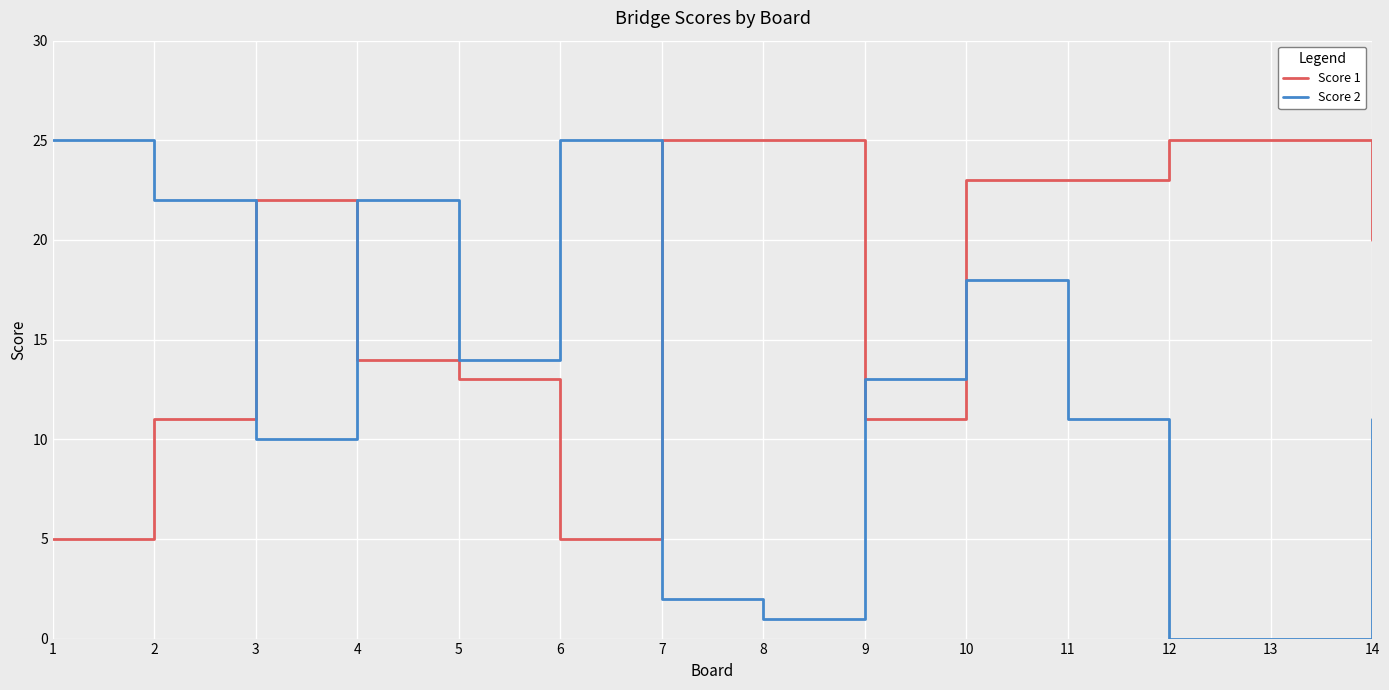

Which series has the largest total across all categories?

Score 1